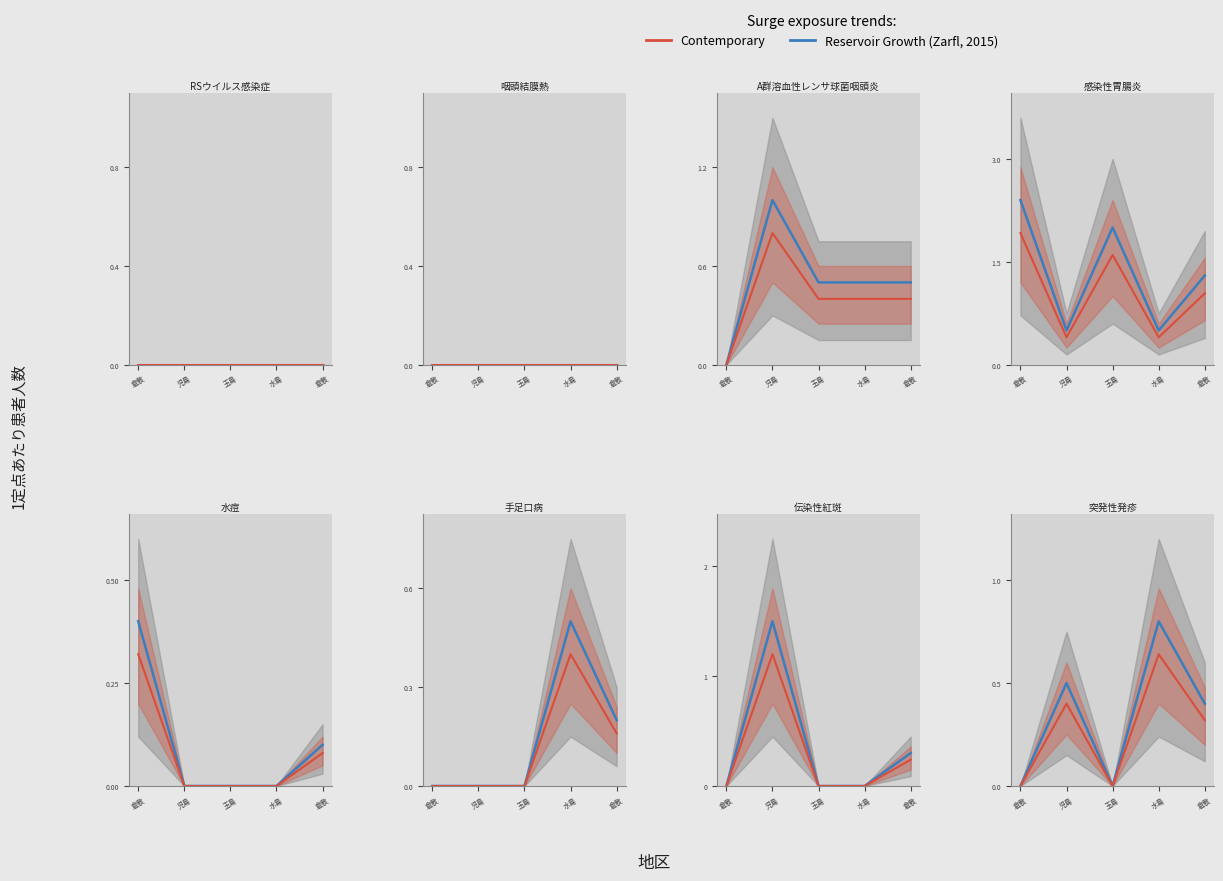

Between 児島 and 倉敷, which is larger?

児島